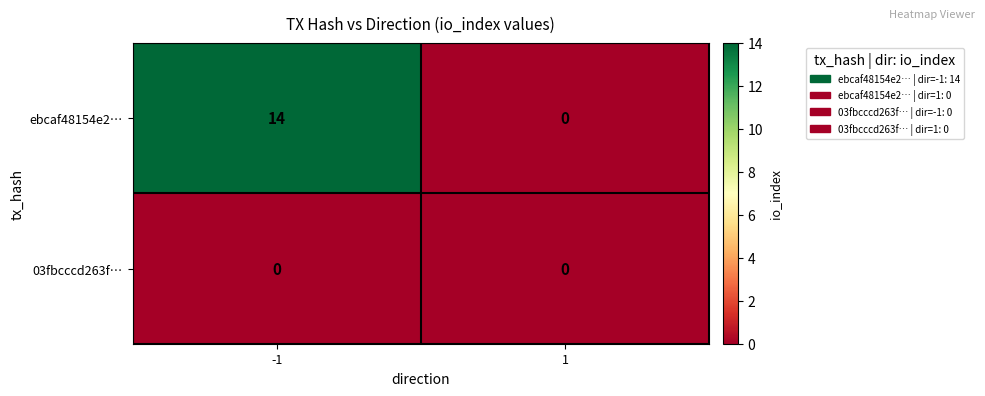

List the series in order of their peak value, lowest first.

03fbcccd263f…, ebcaf48154e2…